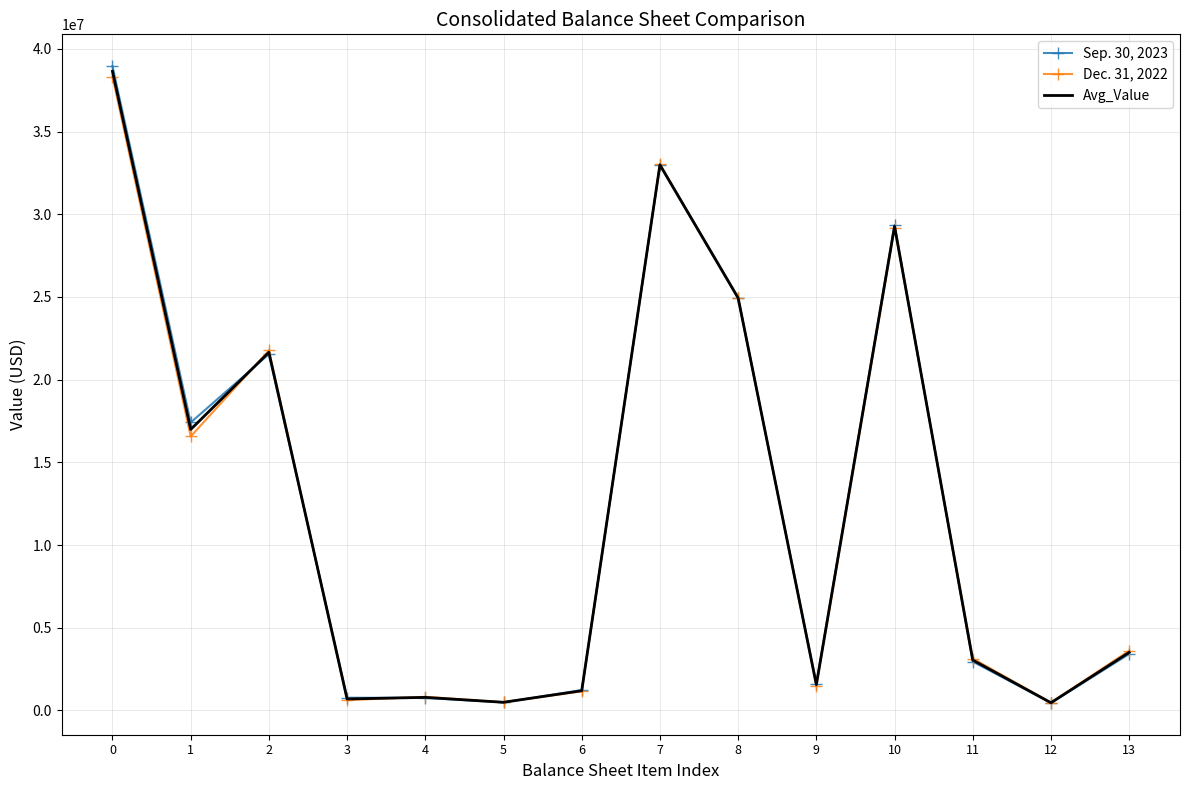

Rank the series at 4 from highest to lowest value.

Dec. 31, 2022, Avg_Value, Sep. 30, 2023